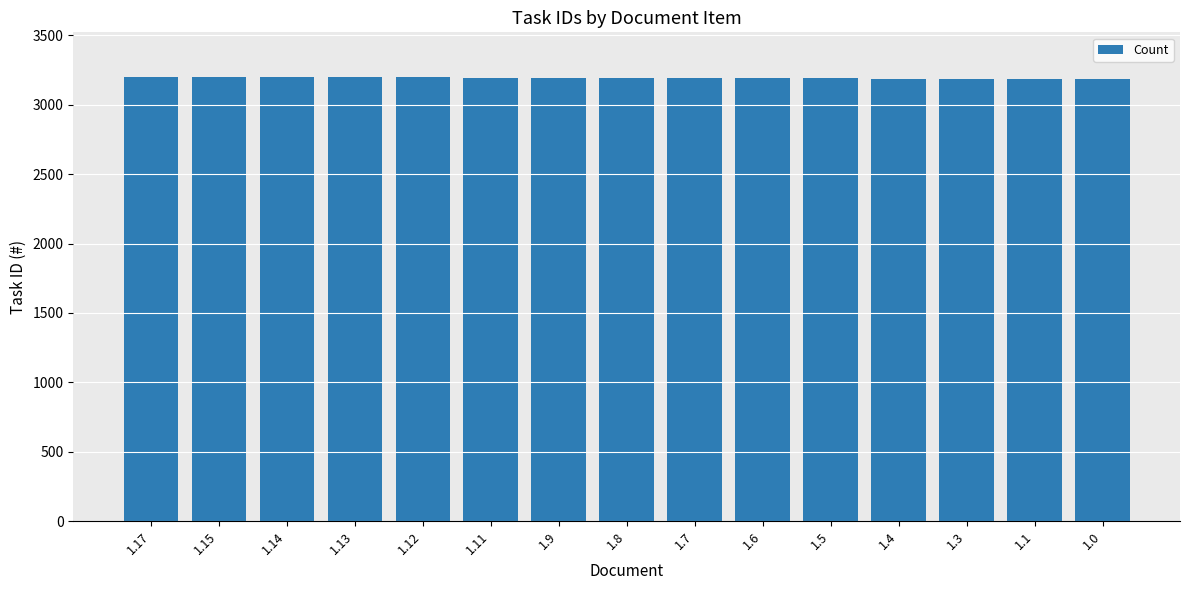

What is the minimum value shown in the chart?

3185